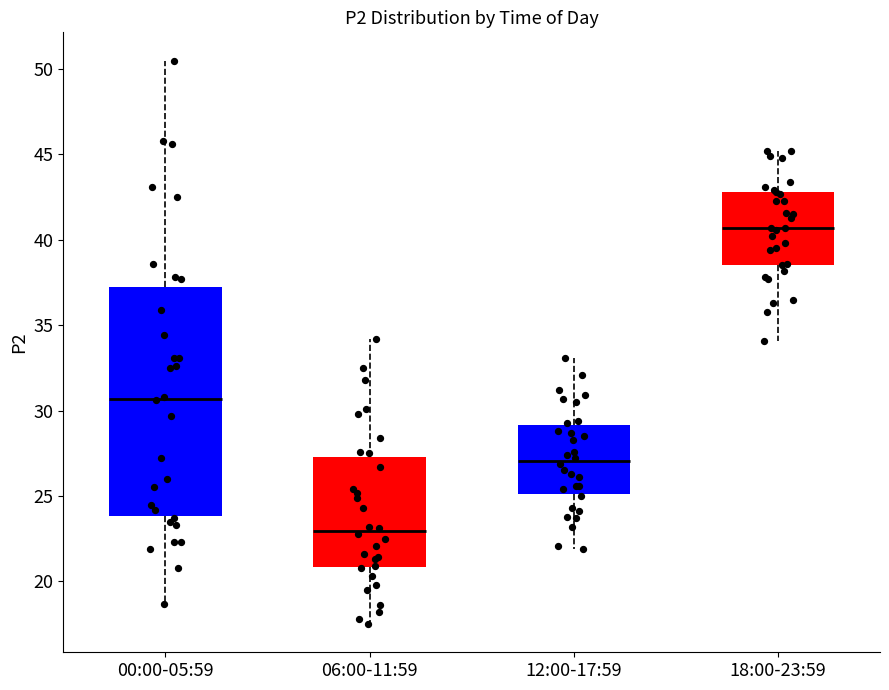

Reading left to right, read every box against the y-axis: the position of its median line, the range the box covers, and the ends of its whiskers. The values are not printed on the chart, so give them approximately, as read against the axis.

00:00-05:59: median 30.5, box 24.0 to 37.5, whiskers 18.5 to 50.5
06:00-11:59: median 23.0, box 21.0 to 27.5, whiskers 17.5 to 34.0
12:00-17:59: median 27.0, box 25.0 to 29.0, whiskers 22.0 to 33.0
18:00-23:59: median 40.5, box 38.5 to 43.0, whiskers 34.0 to 45.0